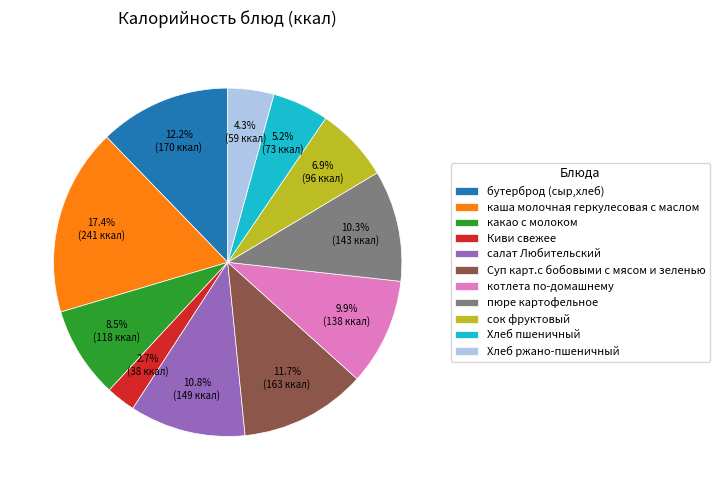

What percentage do сок фруктовый and салат Любительский together represent?

17.7%